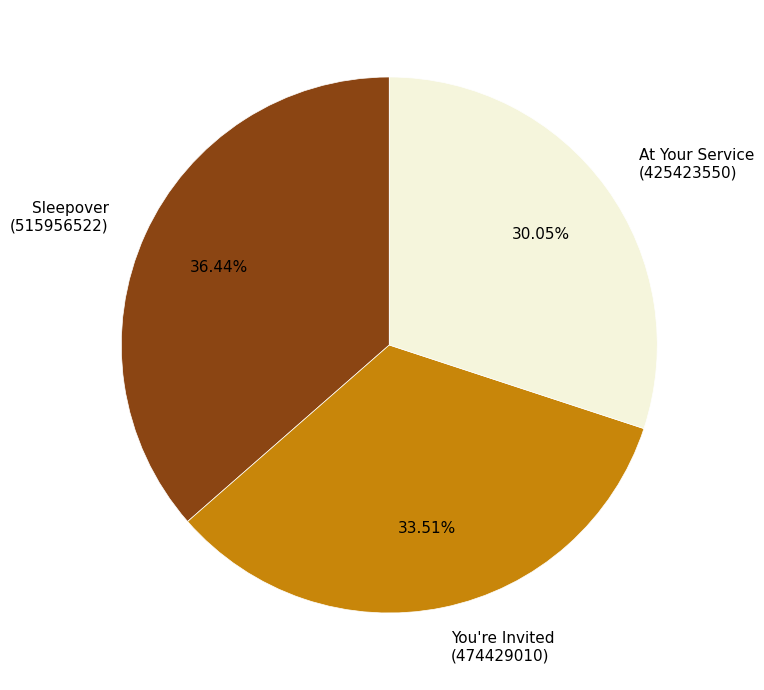

Which category has the smallest portion of the pie?

At Your Service (425423550)